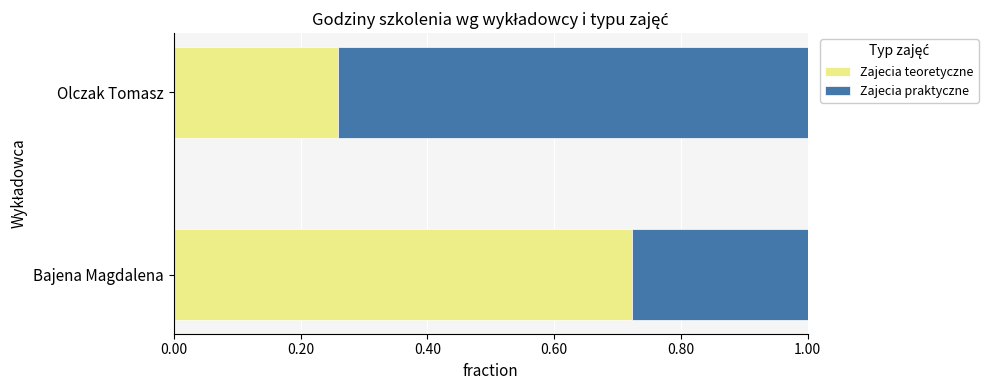

What are all the series names shown in the legend?

Zajecia teoretyczne, Zajecia praktyczne